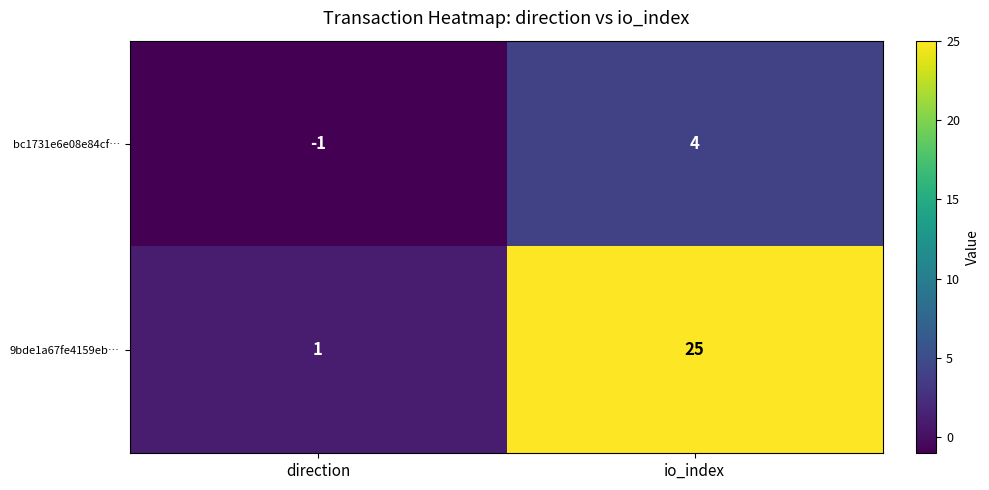

Rank the series at direction from highest to lowest value.

9bde1a67fe4159eb…, bc1731e6e08e84cf…